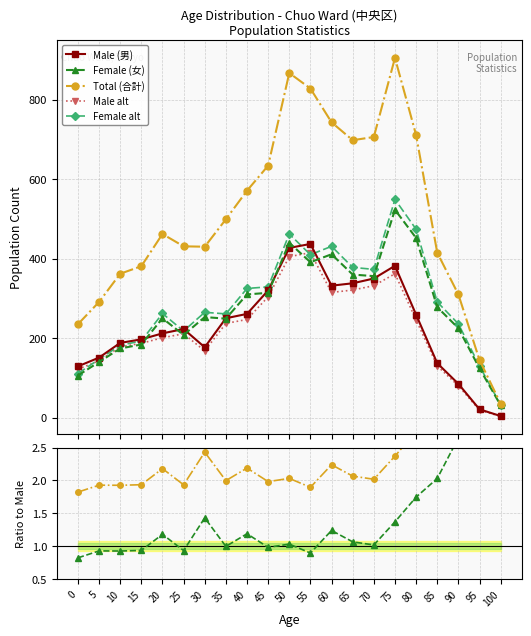

Where is the first local maximum for Male (男)?

25